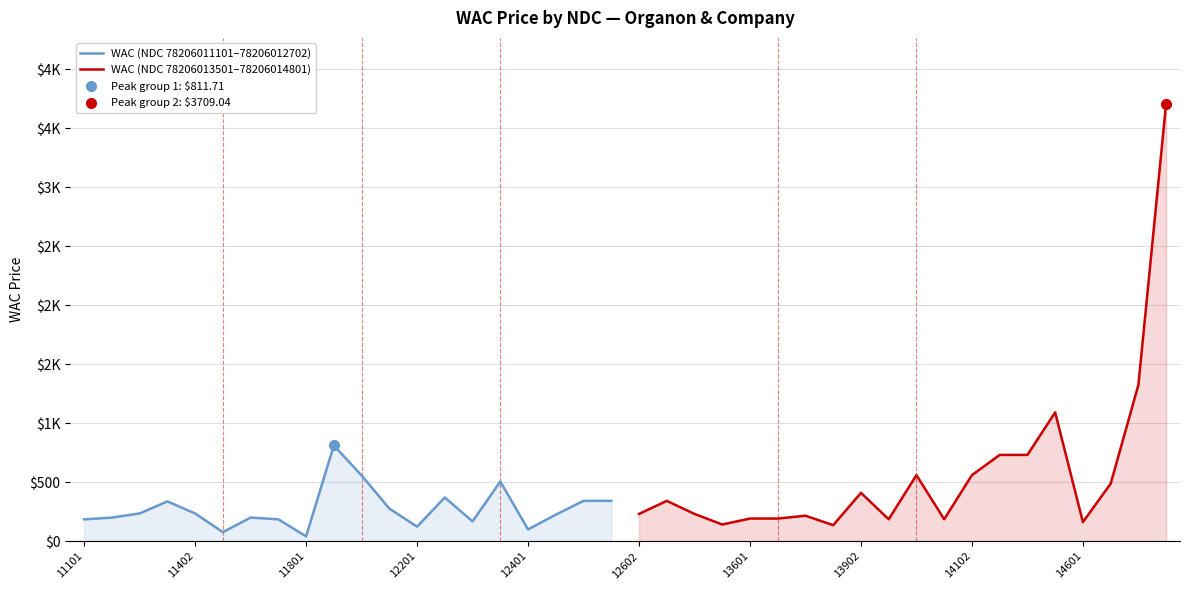

Which series has the largest total across all categories?

WAC (NDC 78206013501–78206014801)